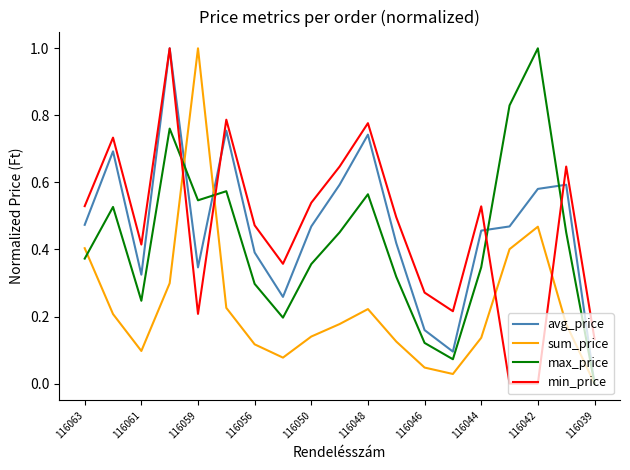

True or false: sum_price and min_price intersect in this chart.

True